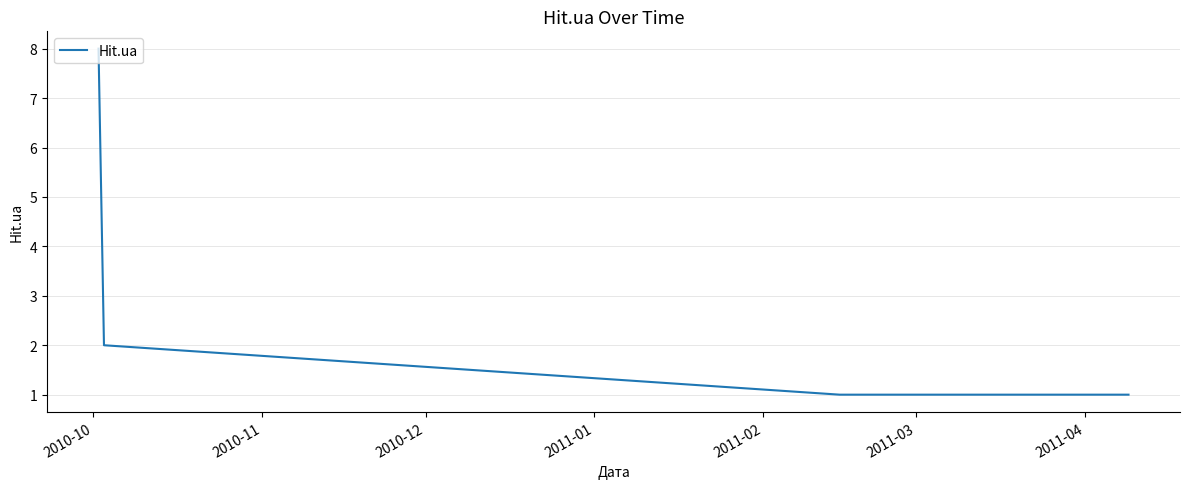

What is the sum of all values?

12